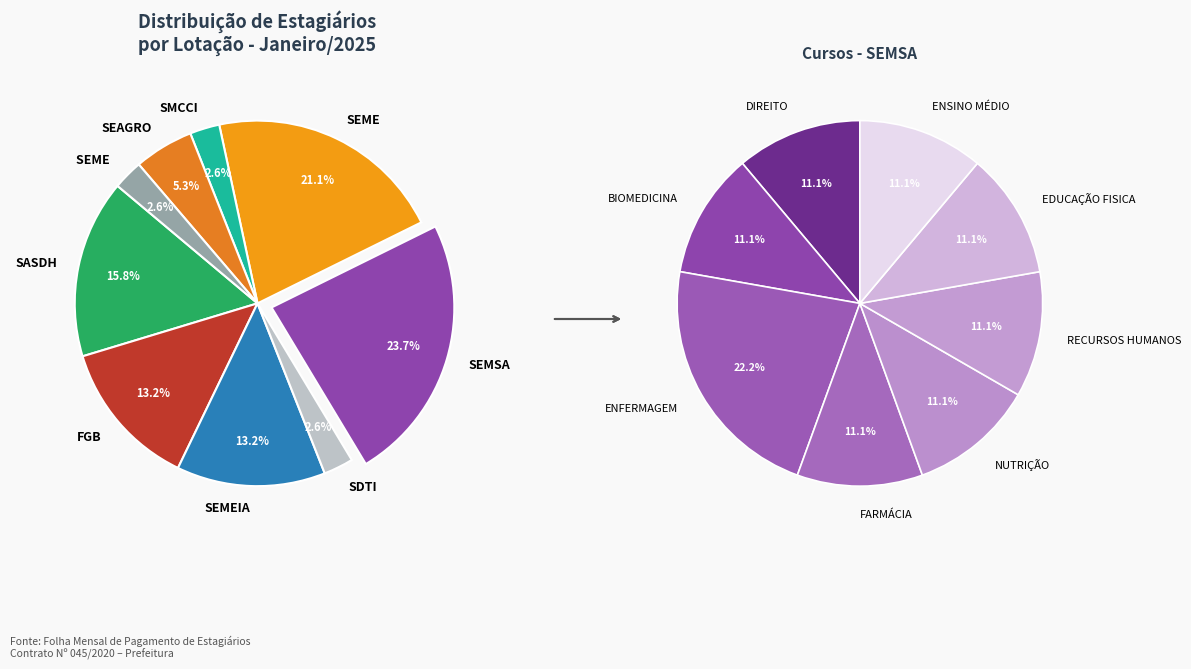

Which slice is the largest?

SEMSA